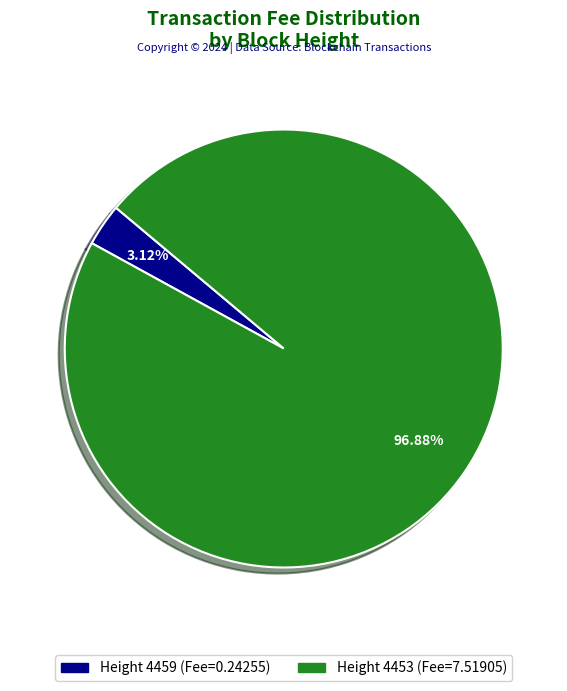

How many segments does this pie chart have?

2